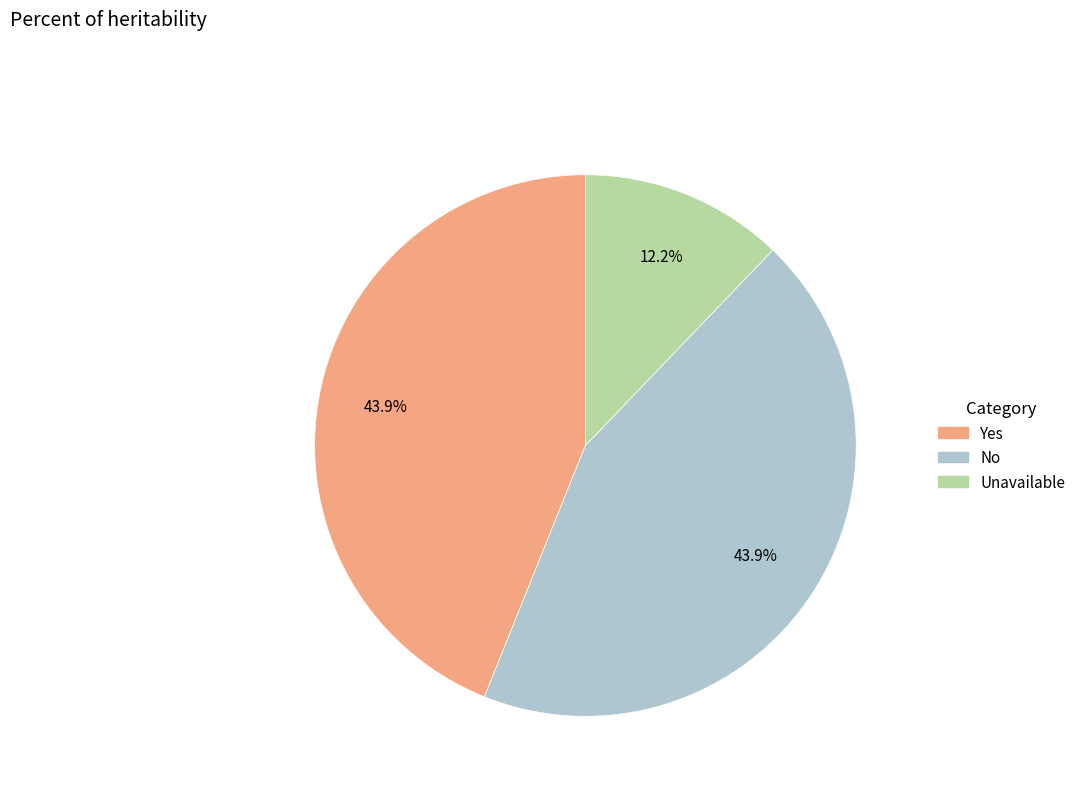

Is the sum of Unavailable and Yes greater than half?

Yes